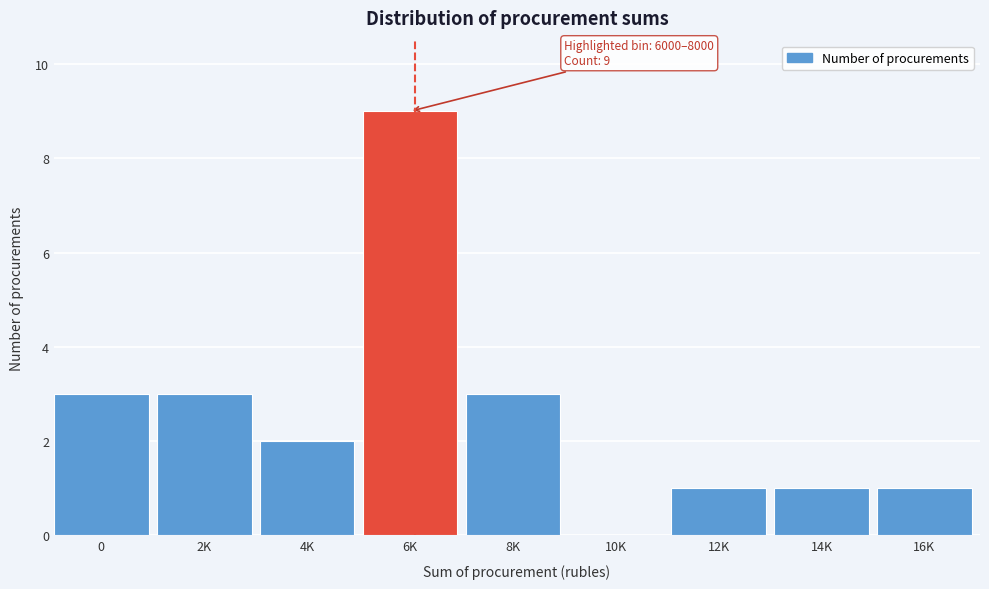

Reading left to right, transcribe all the data shown in this chart.

0=3	2K=3	4K=2	6K=9	8K=3	10K=0	12K=1	14K=1	16K=1